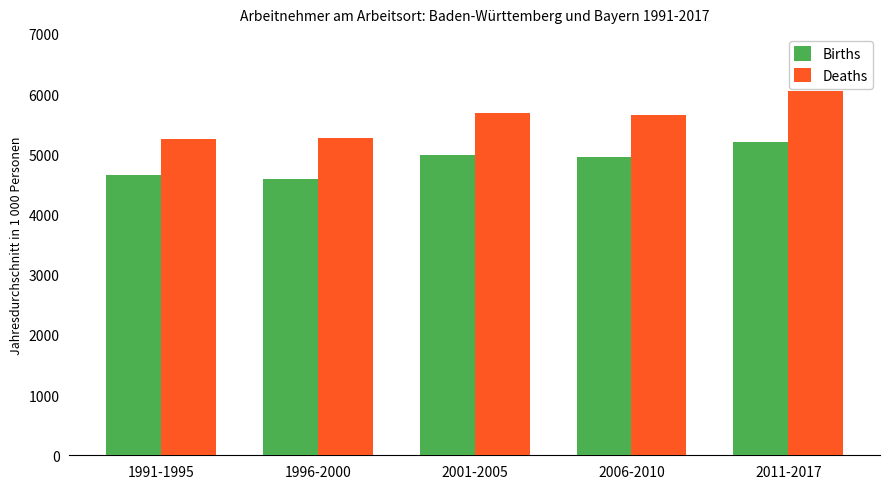

True or false: Births has a value of 4655.1 at 1991-1995.

True